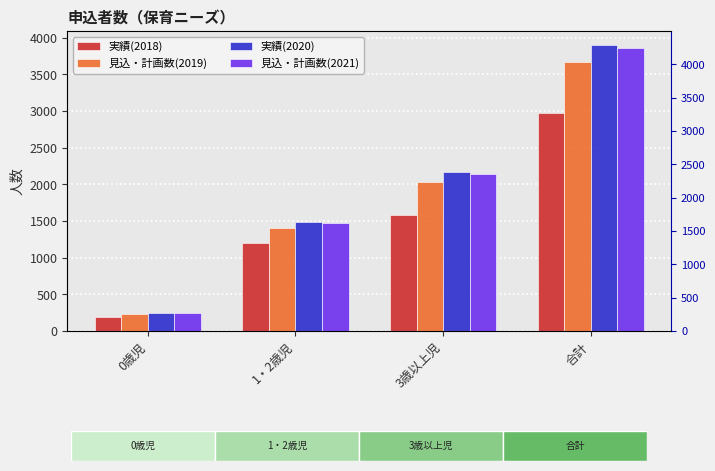

List the labels in order of 見込・計画数(2021) value, smallest first.

0歳児, 1・2歳児, 3歳以上児, 合計